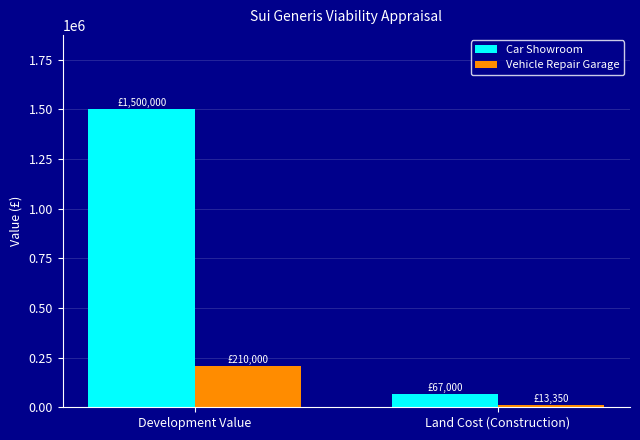

Reading left to right, transcribe all the data shown in this chart.

Car Showroom: 1500000	67000
Vehicle Repair Garage: 210000	13350